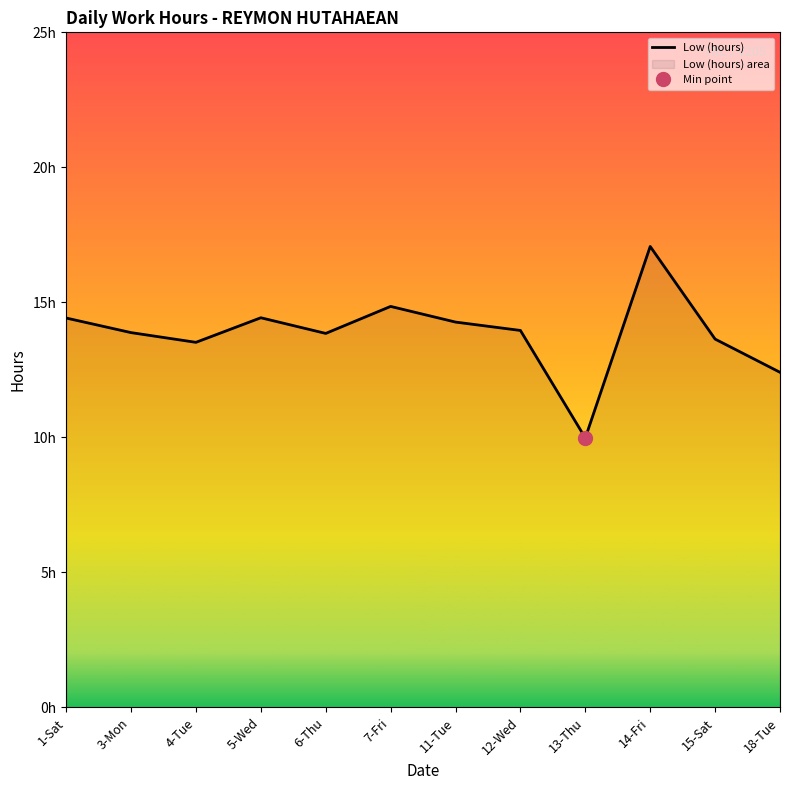

What is the minimum value shown in the chart?

10.0